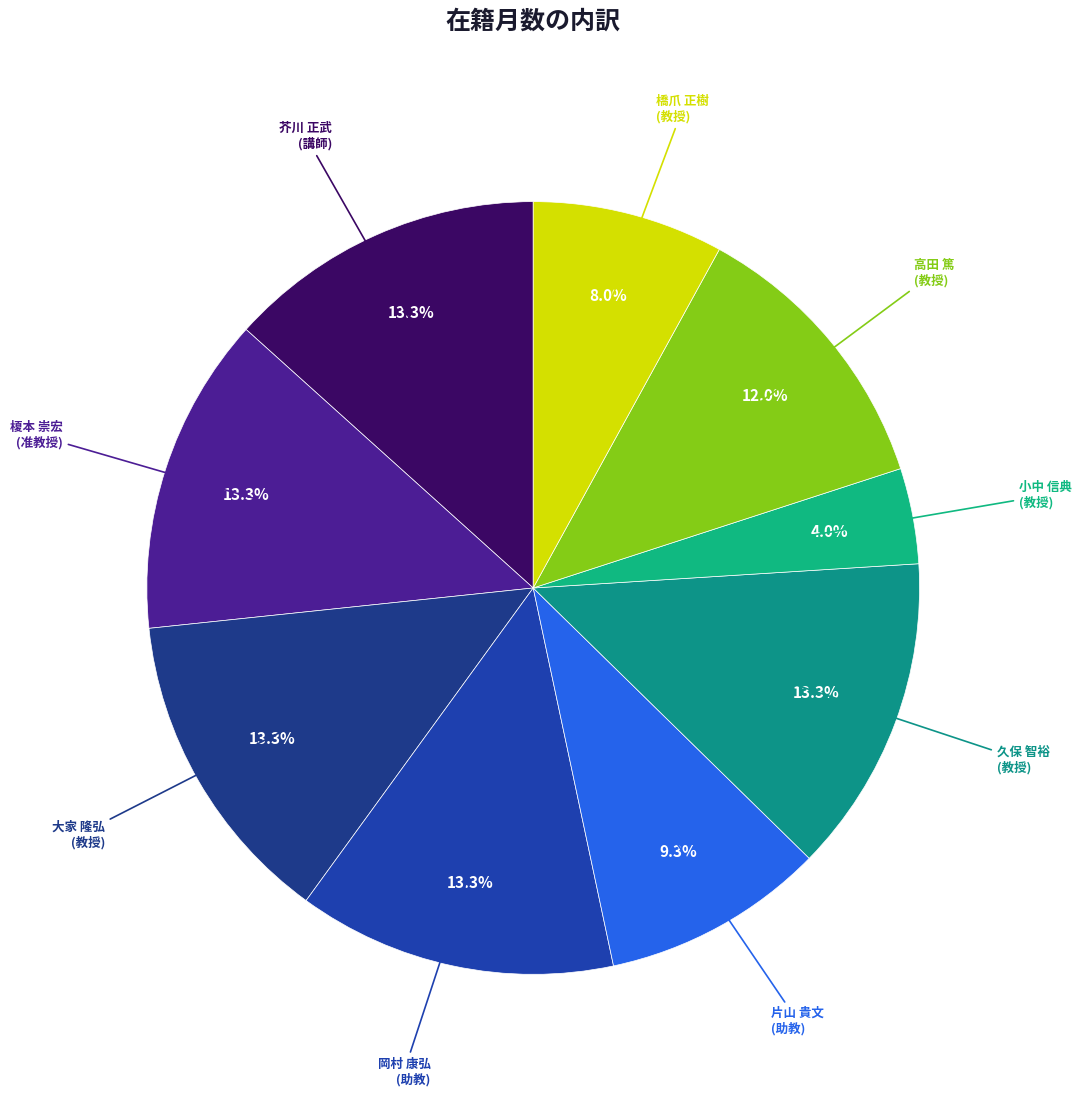

How many slices are in this pie chart?

9